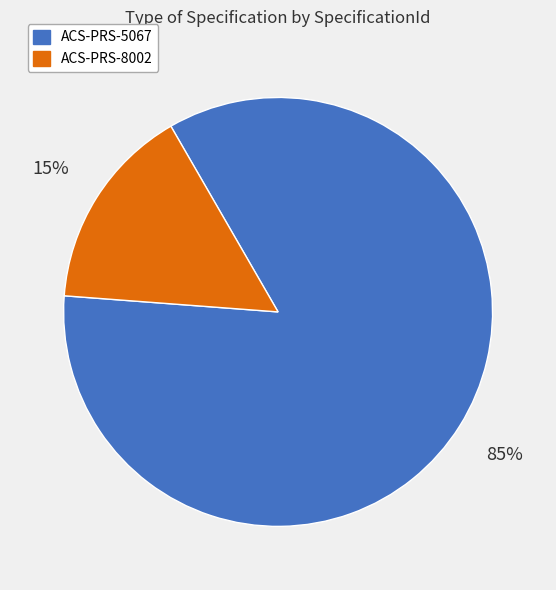

To the nearest percent, what percentage of the pie is ACS-PRS-8002?

15%